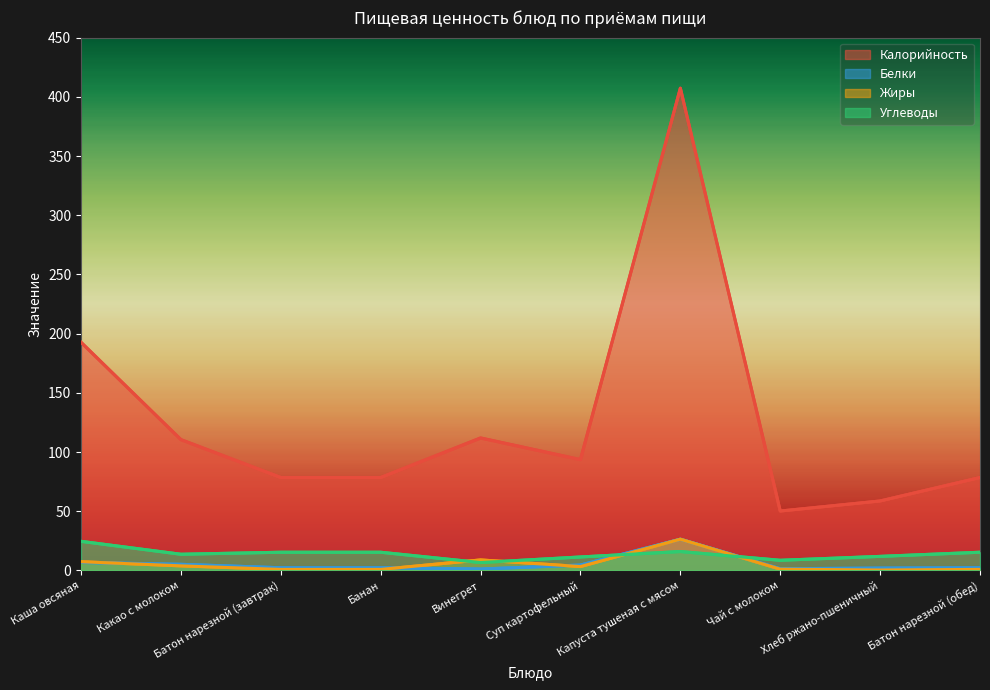

What is the difference between the maximum and second lowest values in the Белки series?

24.9